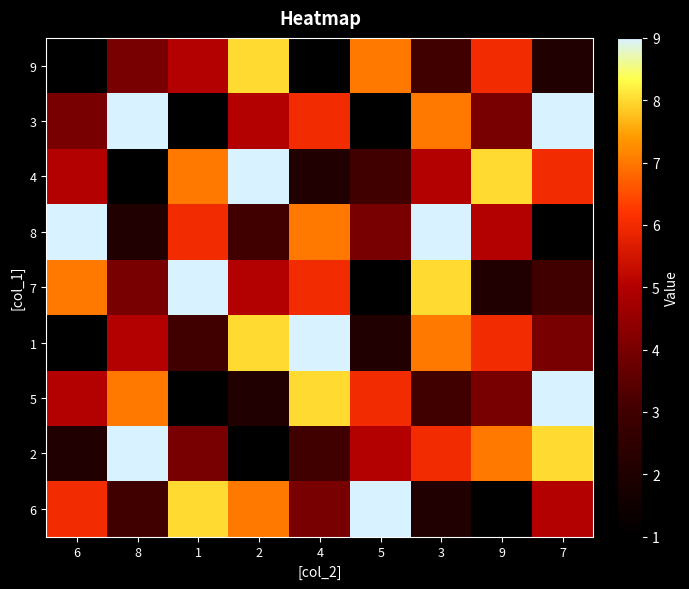

What is the difference between the highest and lowest values at 6?

8